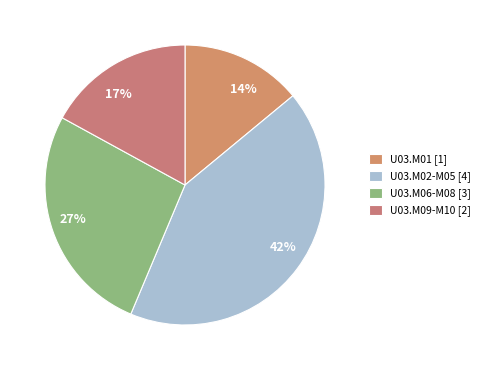

Count the number of slices in the pie.

4